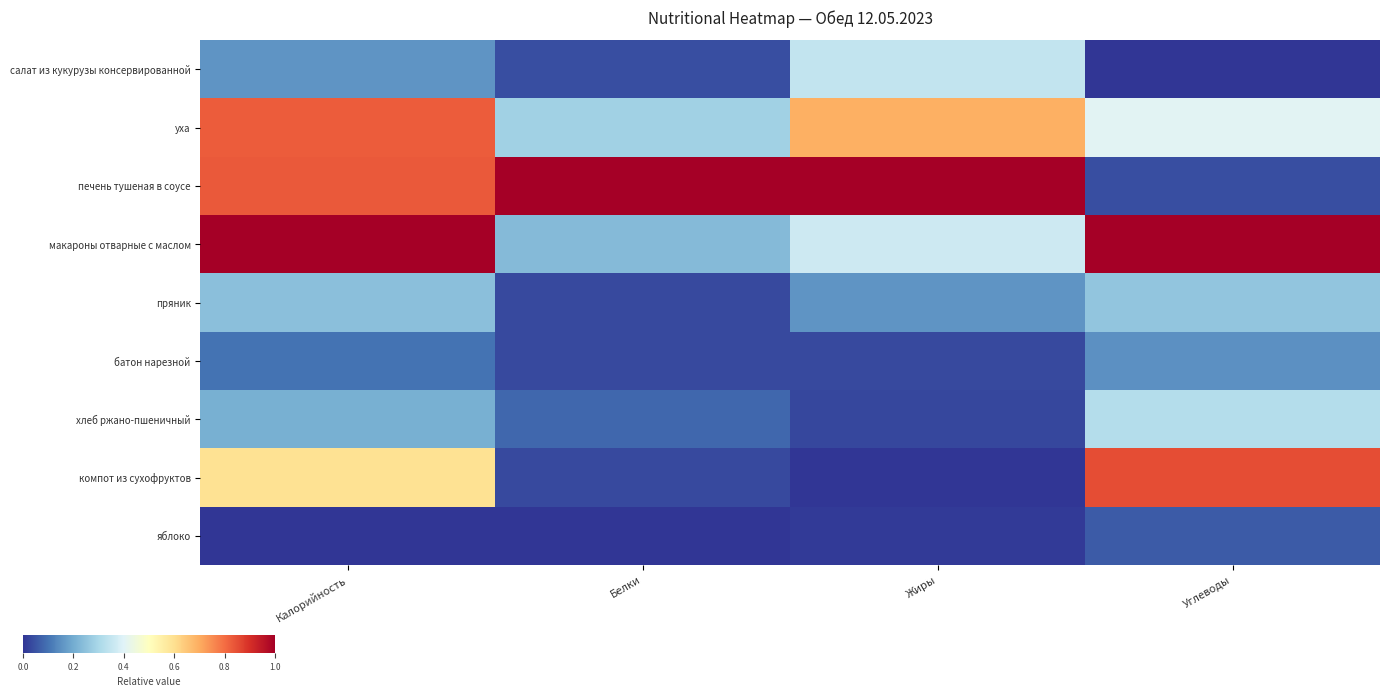

Which has a higher value, Калорийность or Белки?

Калорийность